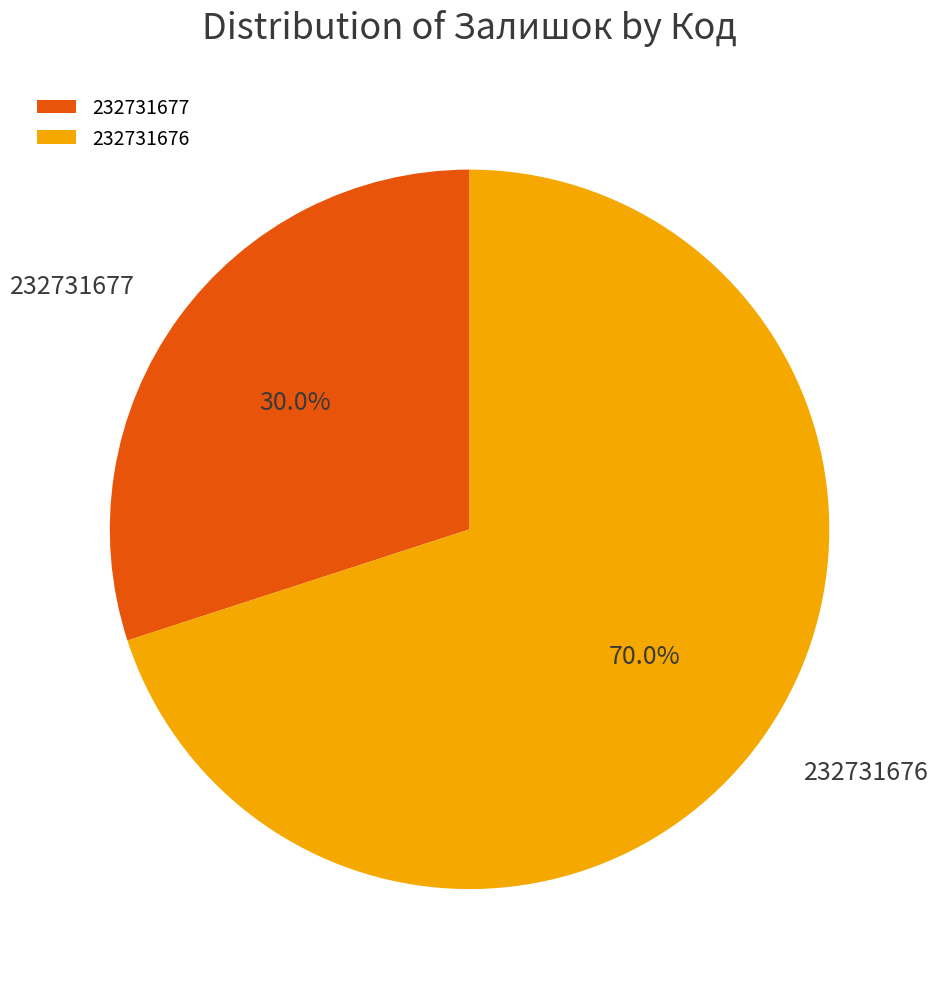

Which category accounts for the majority?

232731676